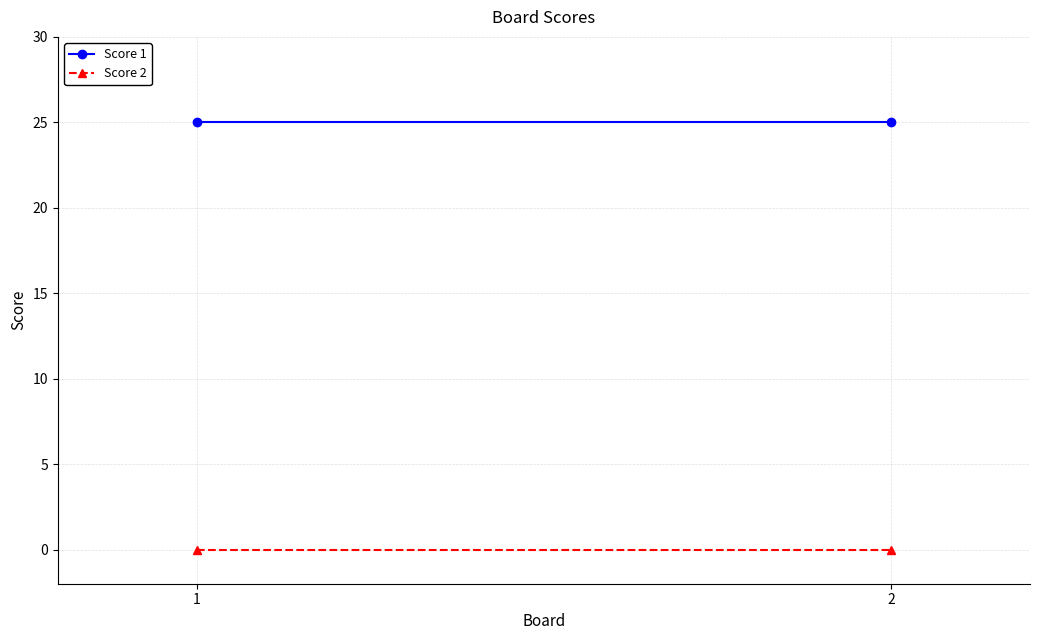

What is the total value across all series at 1?

25